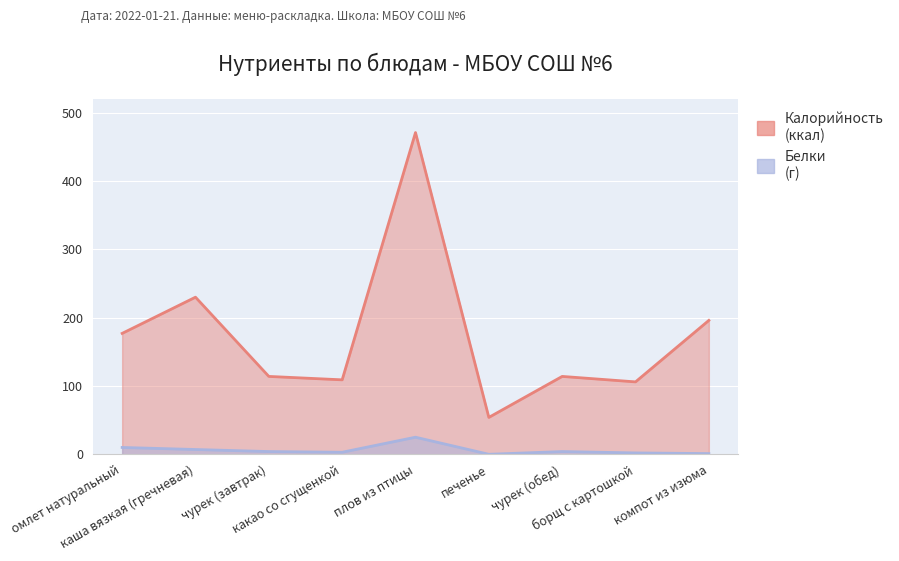

Rank the categories by Белки value from lowest to highest.

печенье, компот из изюма, борщ с картошкой, какао со сгущенкой, чурек (завтрак), чурек (обед), каша вязкая (гречневая), омлет натуральный, плов из птицы